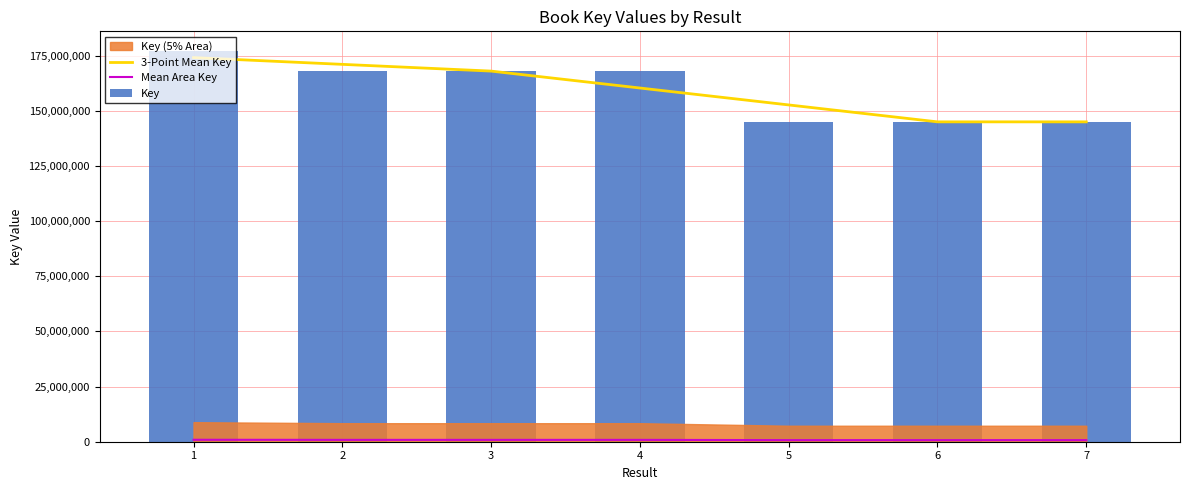

What is the average value of the Mean Area Key series?

797353.7